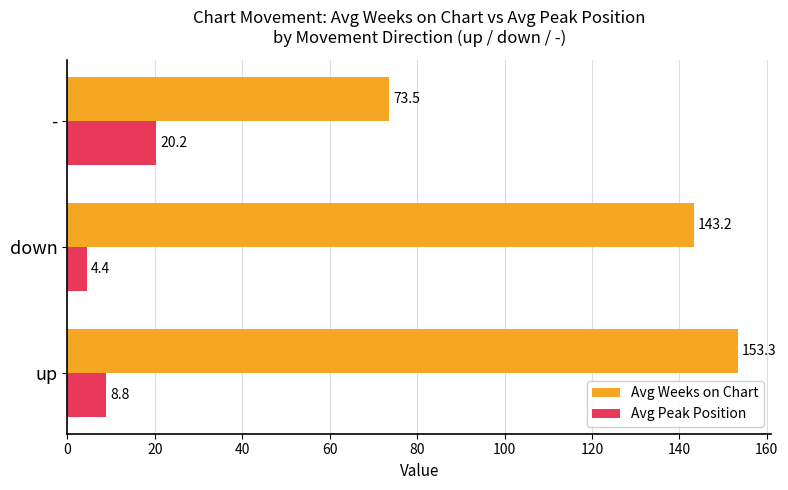

True or false: Avg Peak Position has a value of 4.4 at down.

True